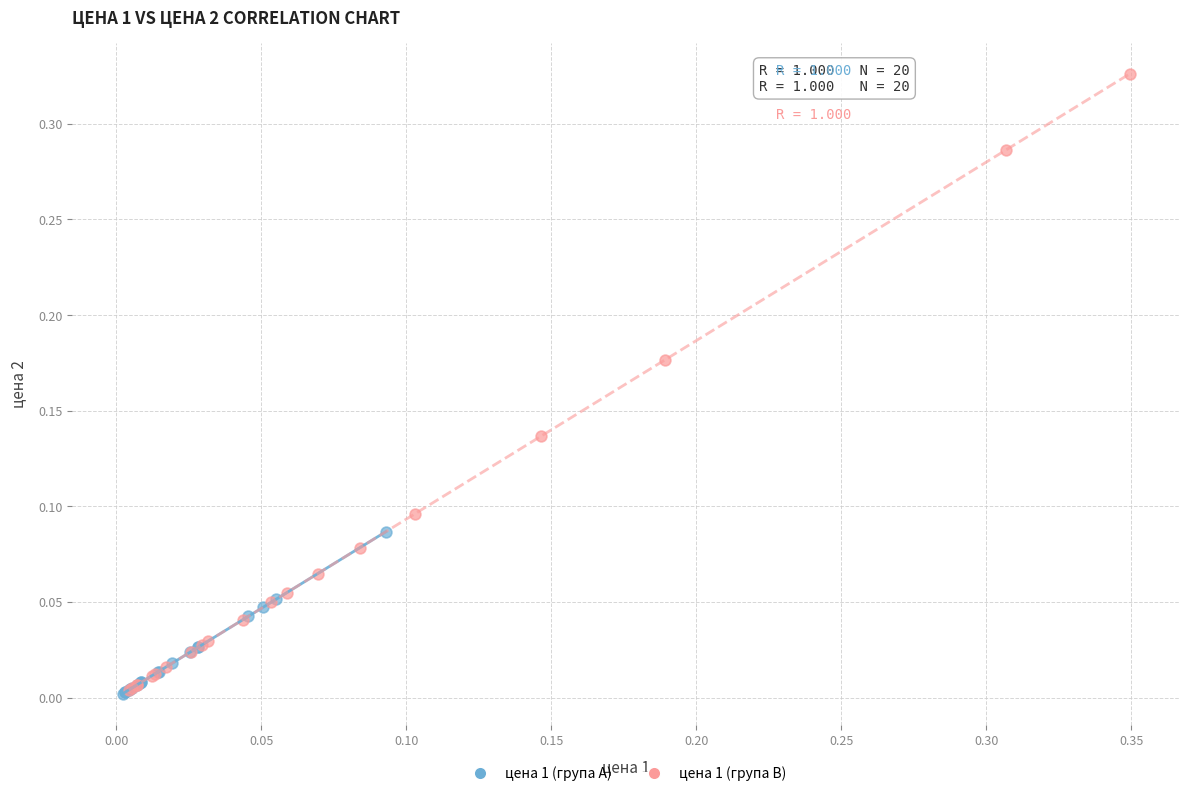

Which series has the largest Y range (max minus min)?

цена 1 (група B)